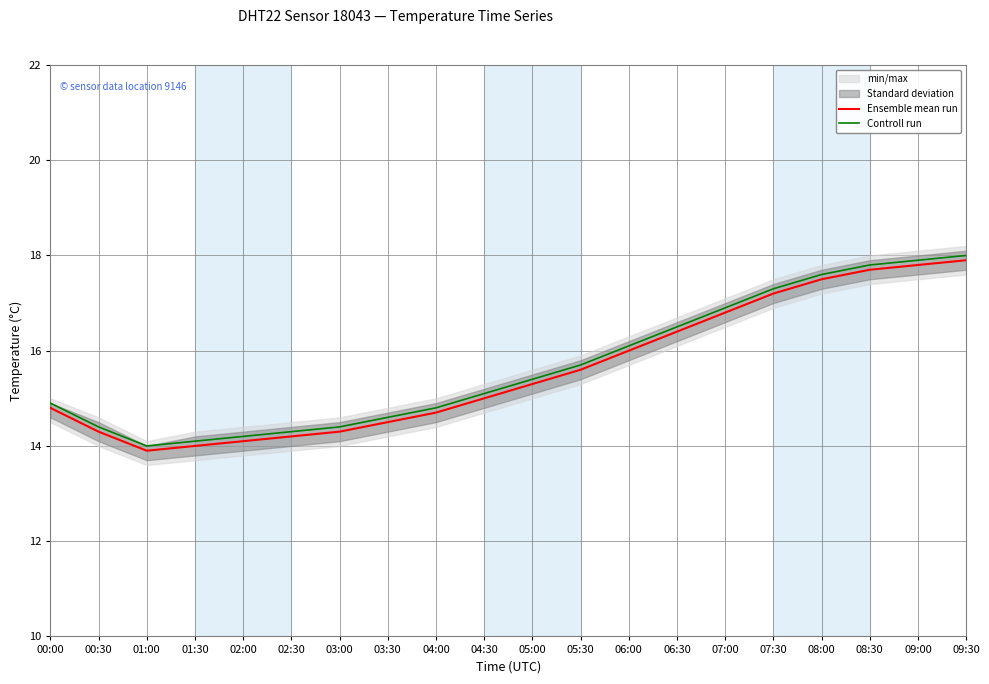

What is the label of the 2nd point from the right?

09:00